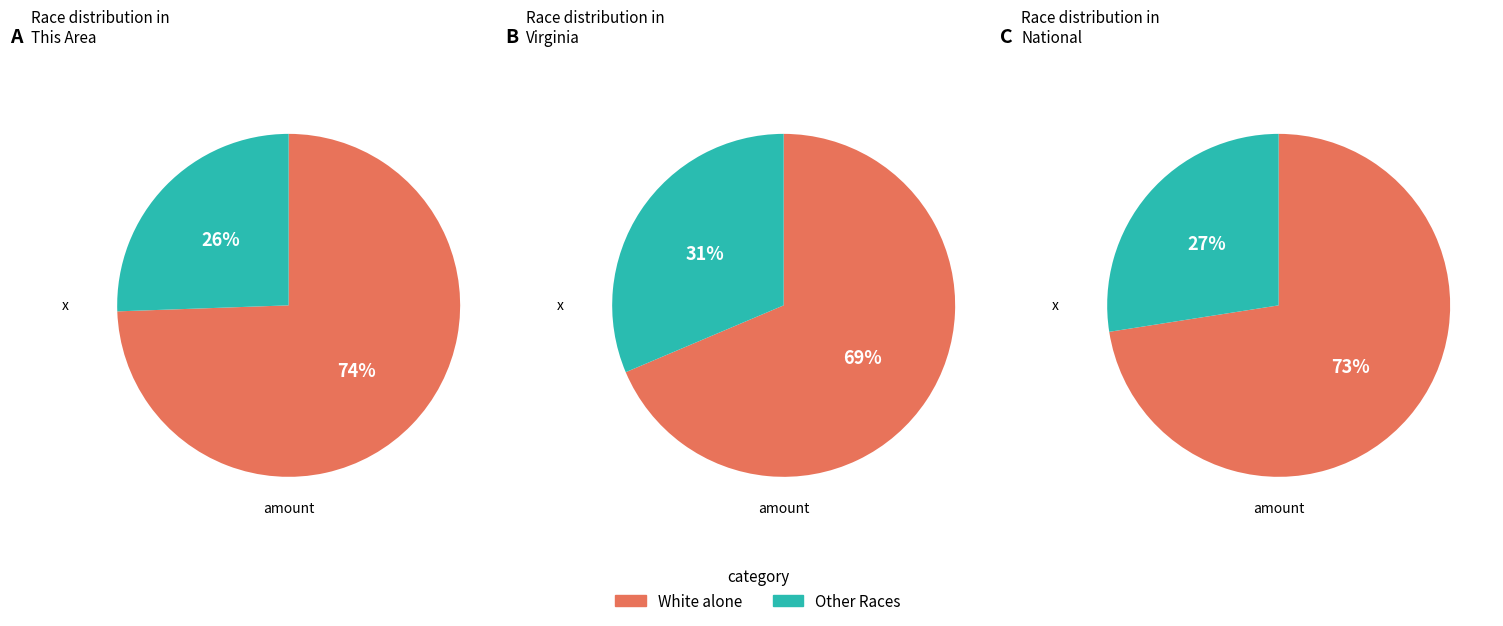

True or false: This Area accounts for 0% of the total.

True